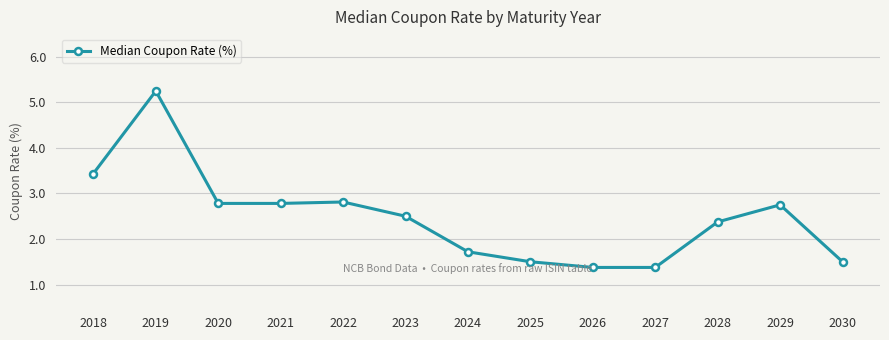

What is the approximate value at 2027?

1.4